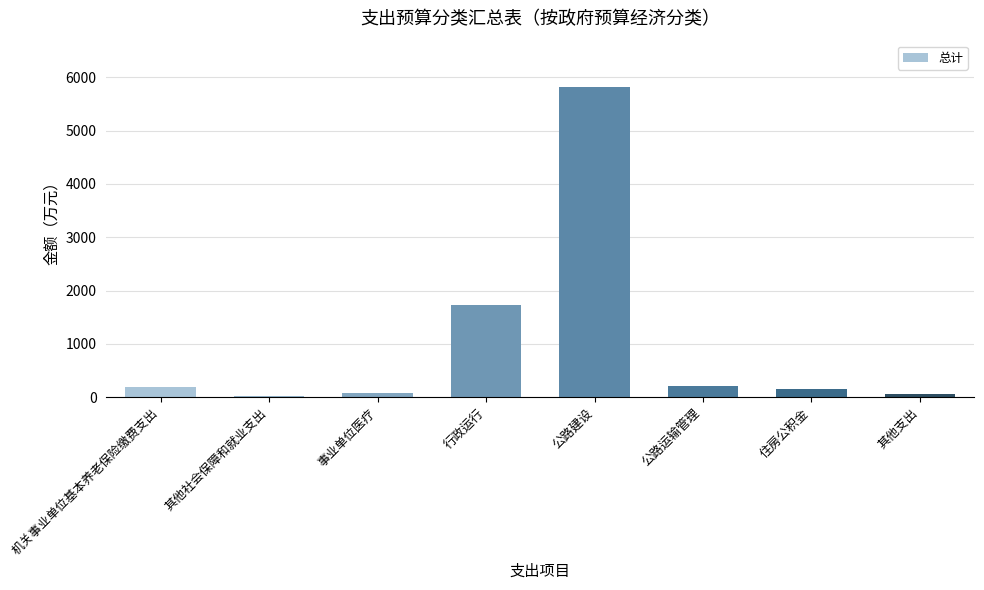

At which category does the chart reach its peak across all series?

公路建设